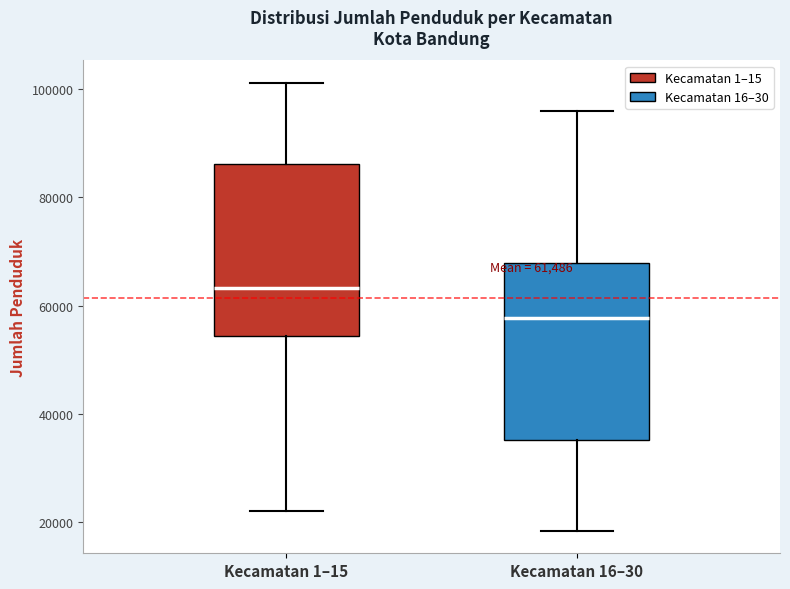

Which box's median line is the lowest?

Kecamatan 16–30